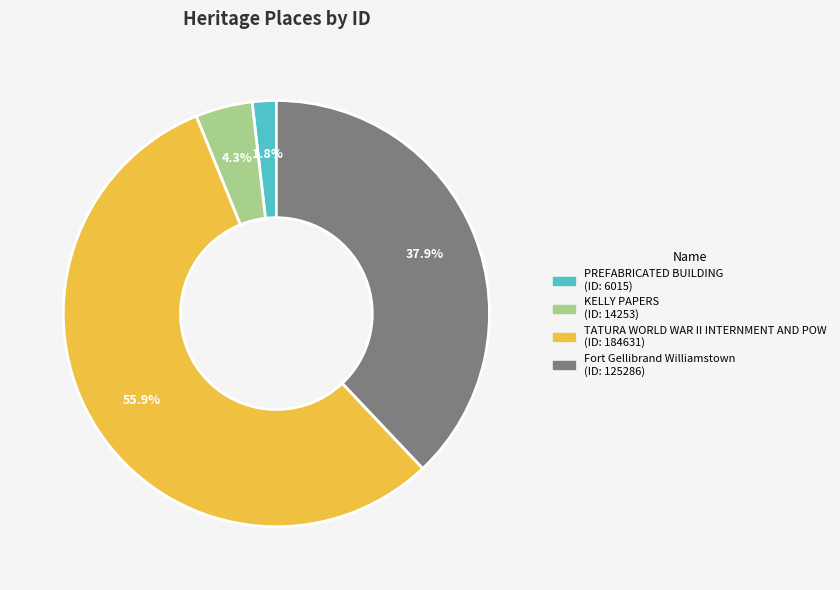

Is it true that PREFABRICATED BUILDING is 2% of the pie?

True